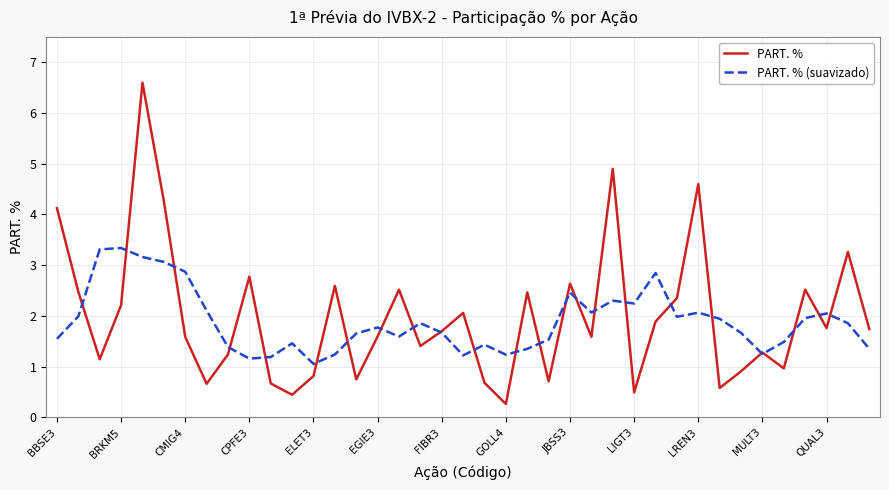

What is the highest value of the PART. % series?

6.6